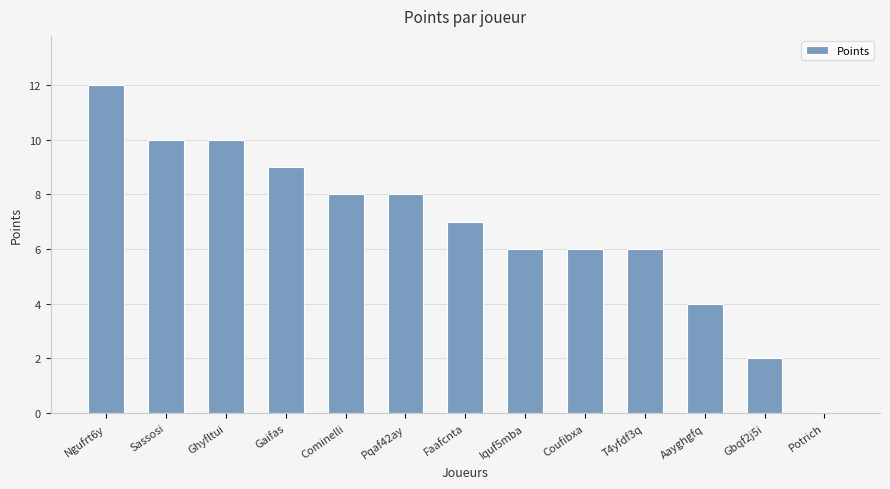

What is the sum of the values at Pqaf42ay and Coufibxa?

14